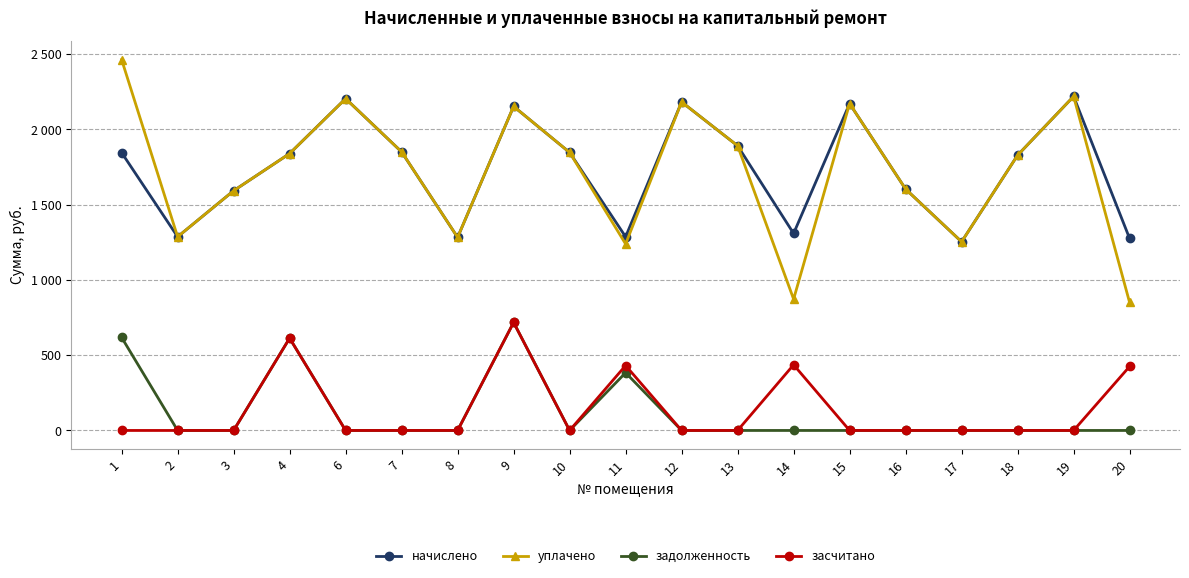

What is the greatest value displayed?

2464.1